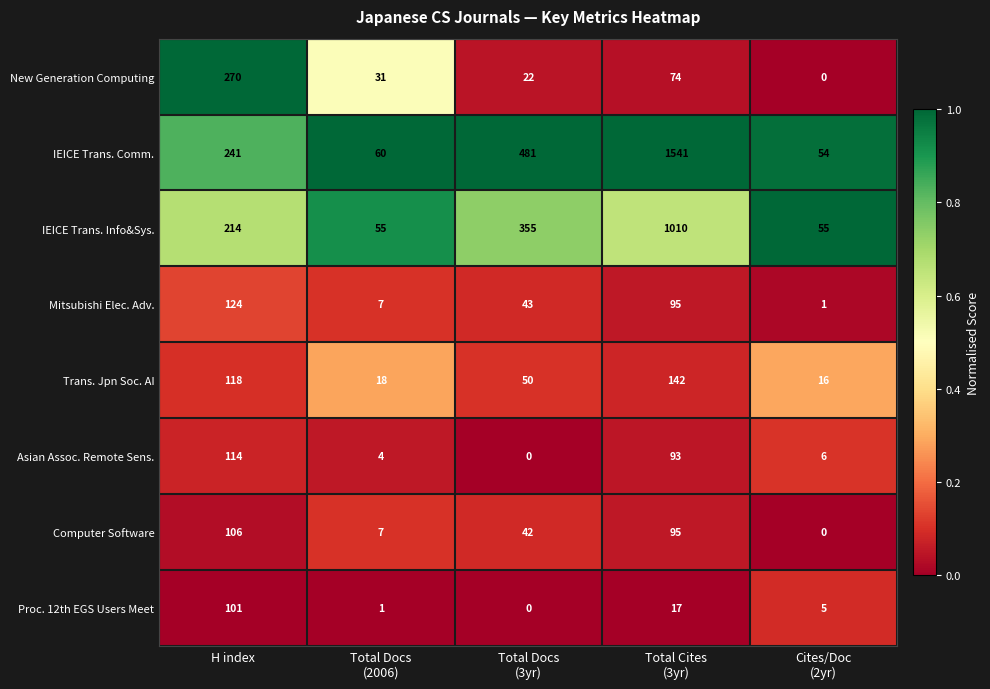

Which series changed the most between H index and Total Docs
(2006)?

New Generation Computing